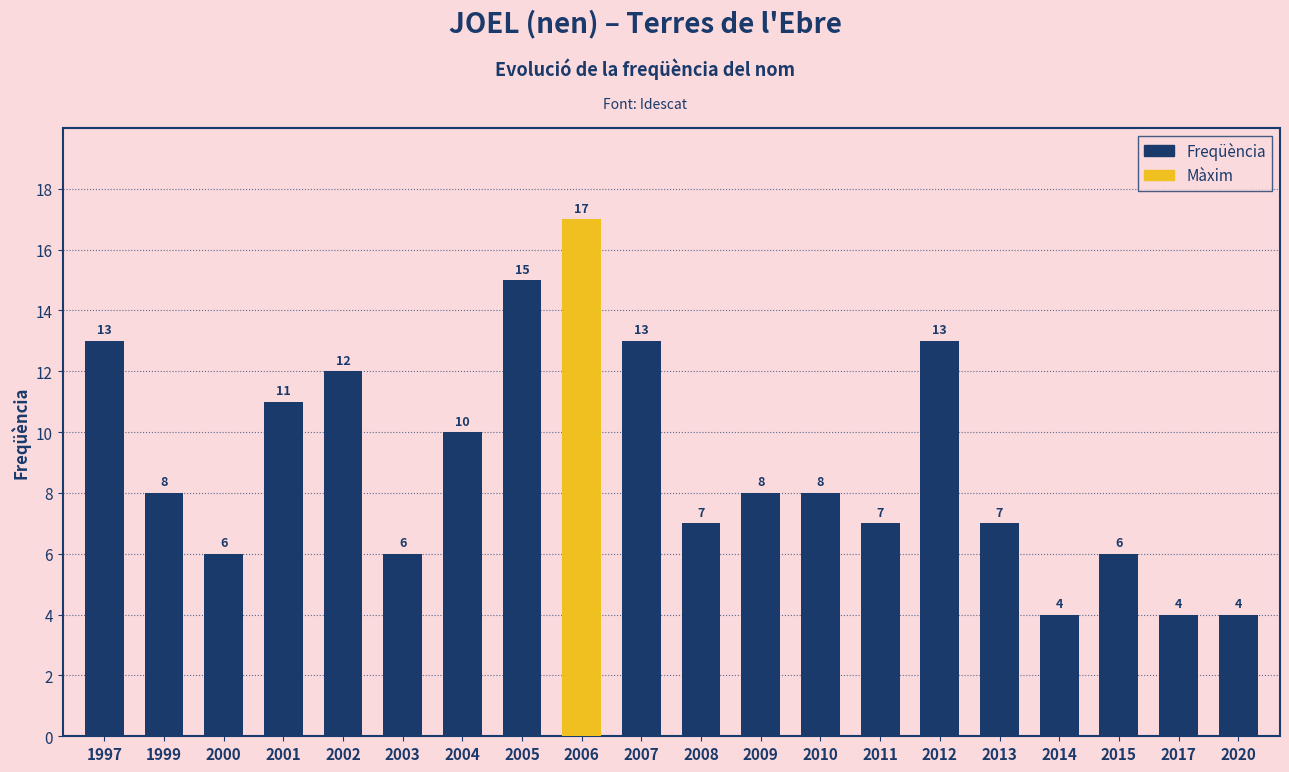

Reading left to right, what are all the values shown in this chart?

1997=13	1999=8	2000=6	2001=11	2002=12	2003=6	2004=10	2005=15	2006=17	2007=13	2008=7	2009=8	2010=8	2011=7	2012=13	2013=7	2014=4	2015=6	2017=4	2020=4